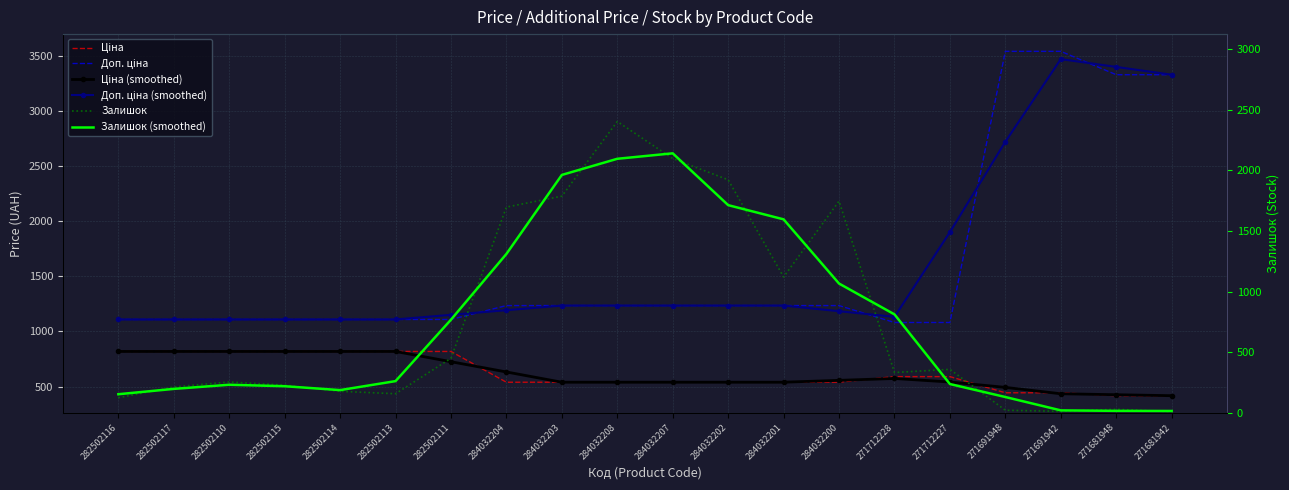

List the series in order of their peak value, lowest first.

Ціна, Ціна (smoothed), Залишок (smoothed), Залишок, Доп. ціна (smoothed), Доп. ціна